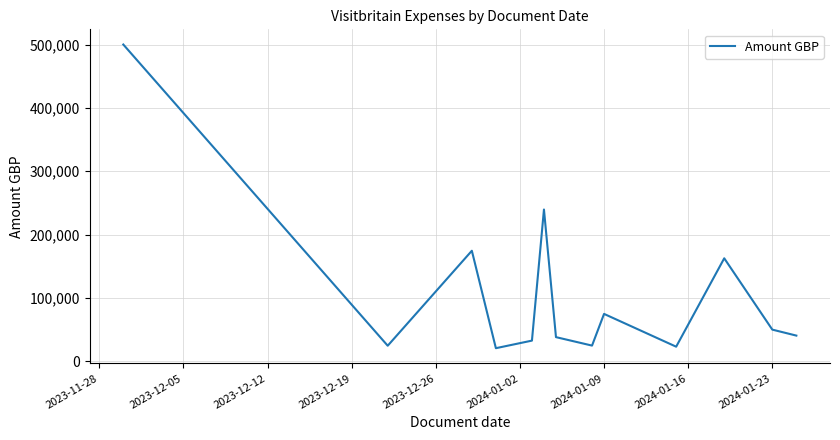

What is the smallest value displayed?

20900.3